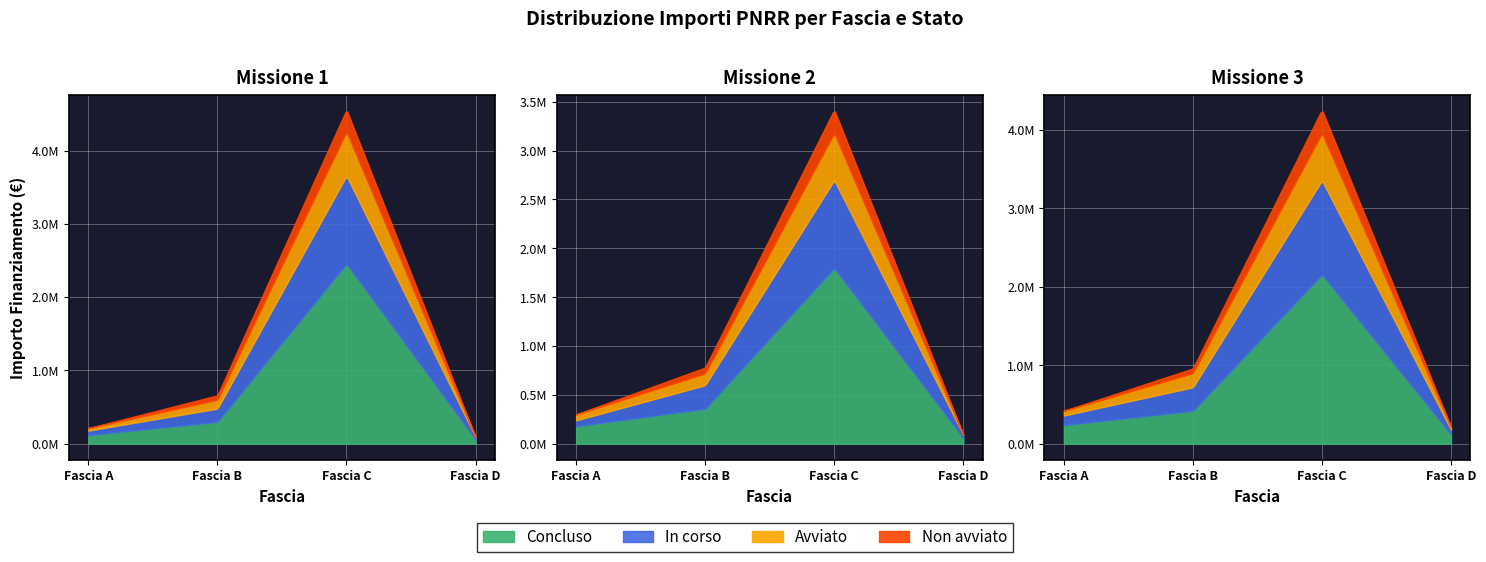

True or false: Concluso and Avviato intersect in this chart.

False